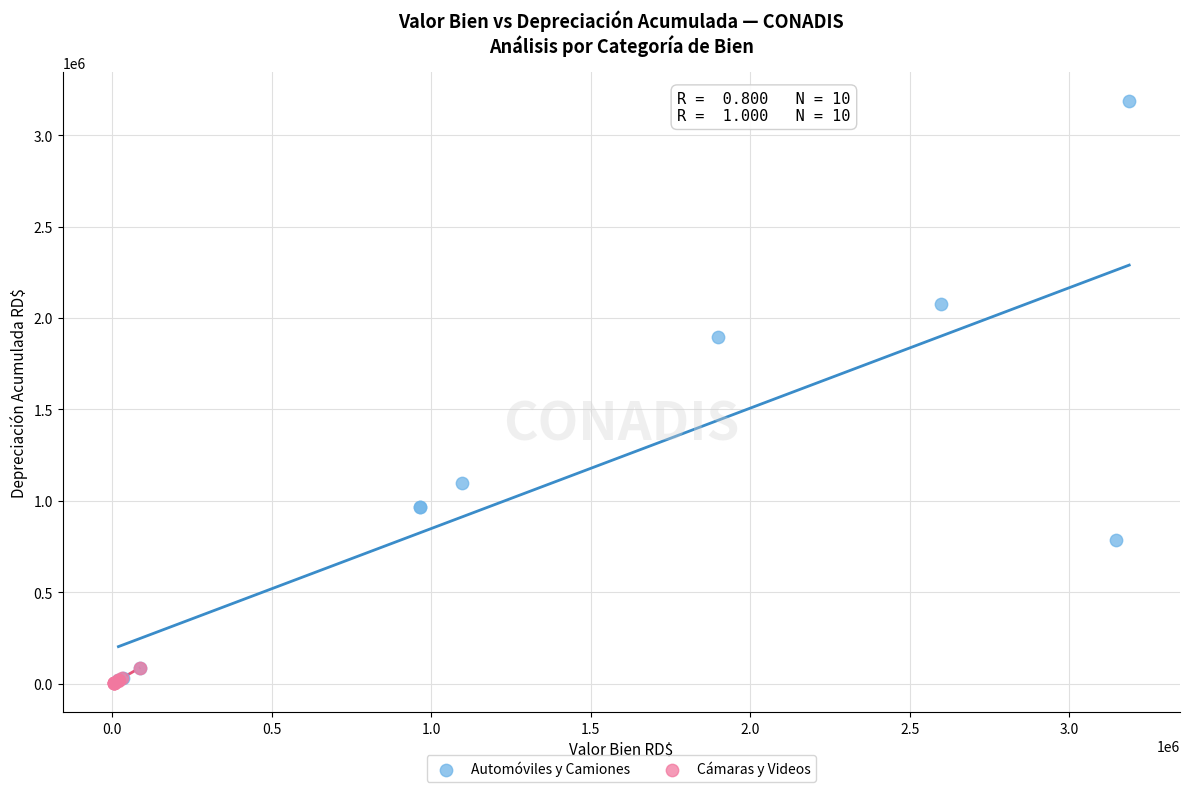

Which series has the largest Y range (max minus min)?

Automóviles y Camiones